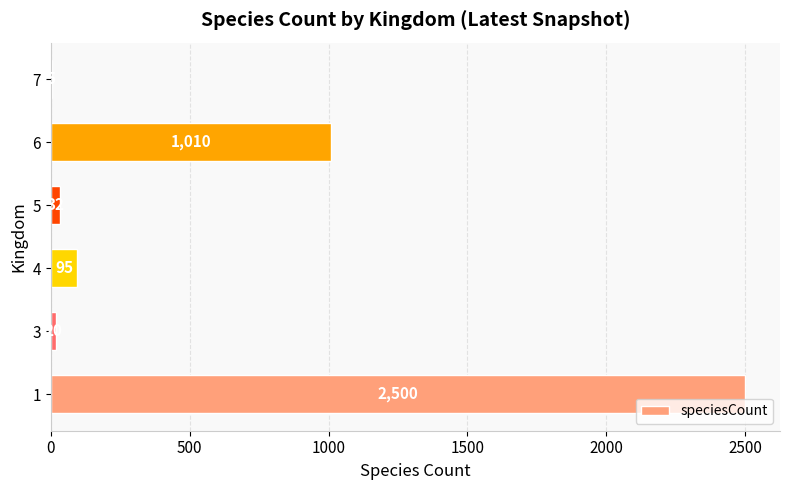

What is the maximum value shown in the chart?

2500